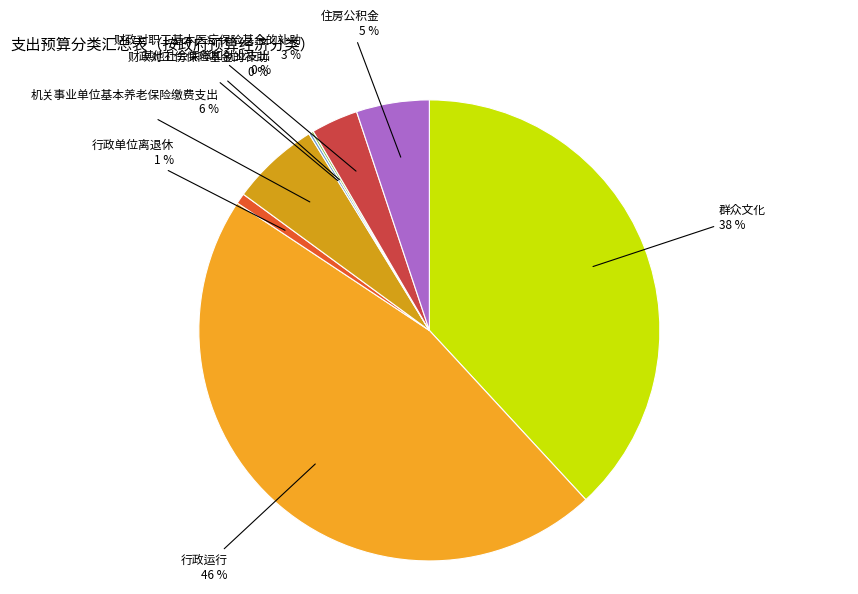

Do 群众文化 and 财政对职工基本医疗保险基金的补助 together represent more than half of the pie?

No